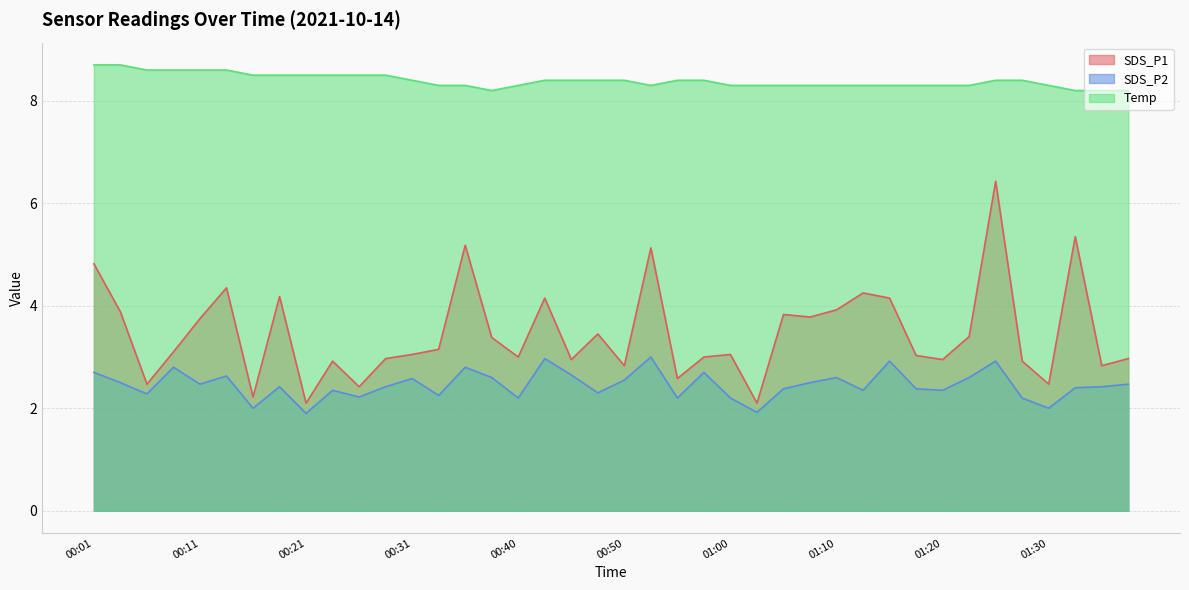

Which series has the widest spread of values?

SDS_P1